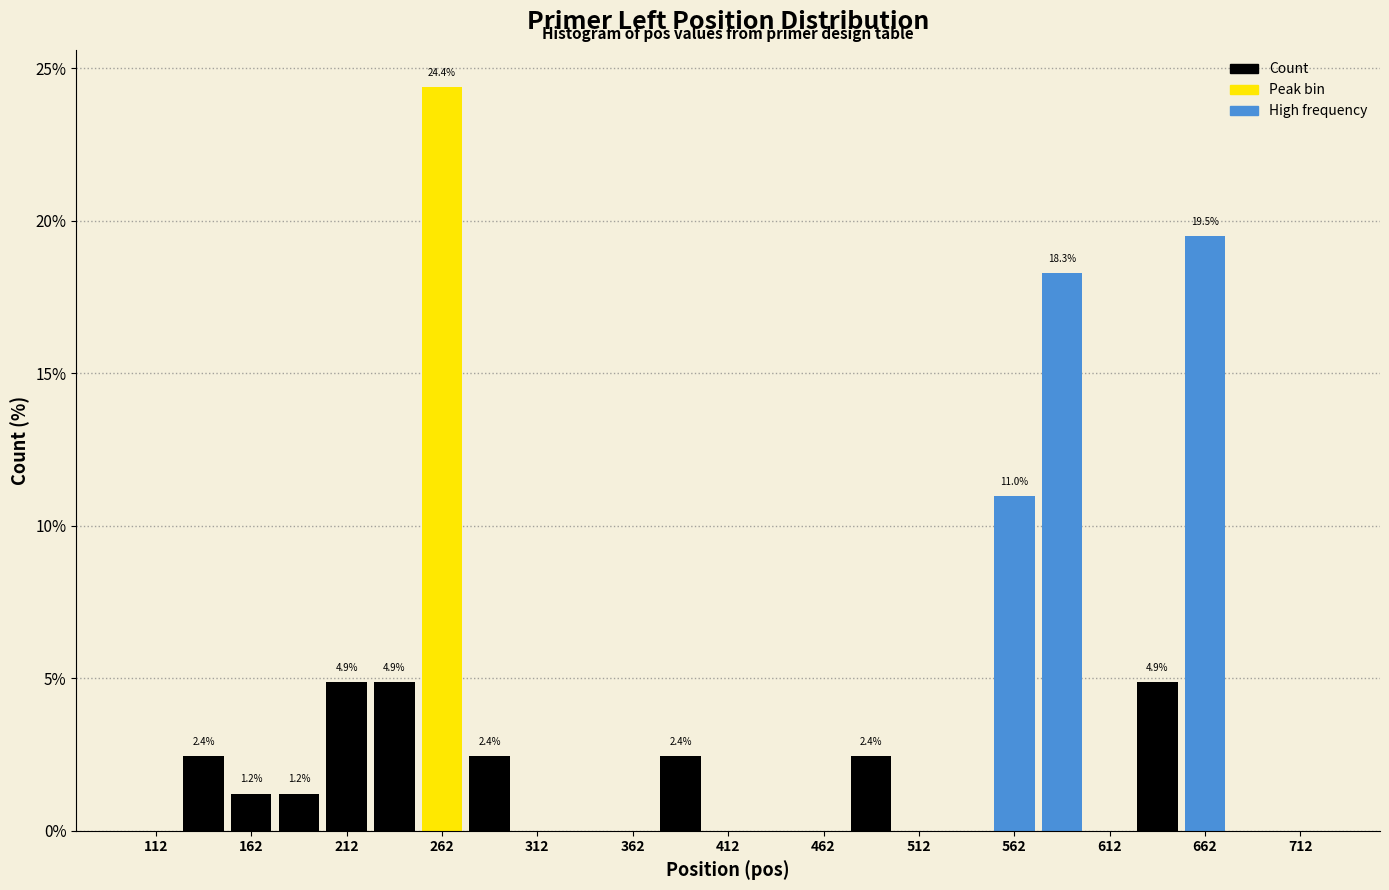

Which range on the x-axis has the tallest bar?

250 to 275